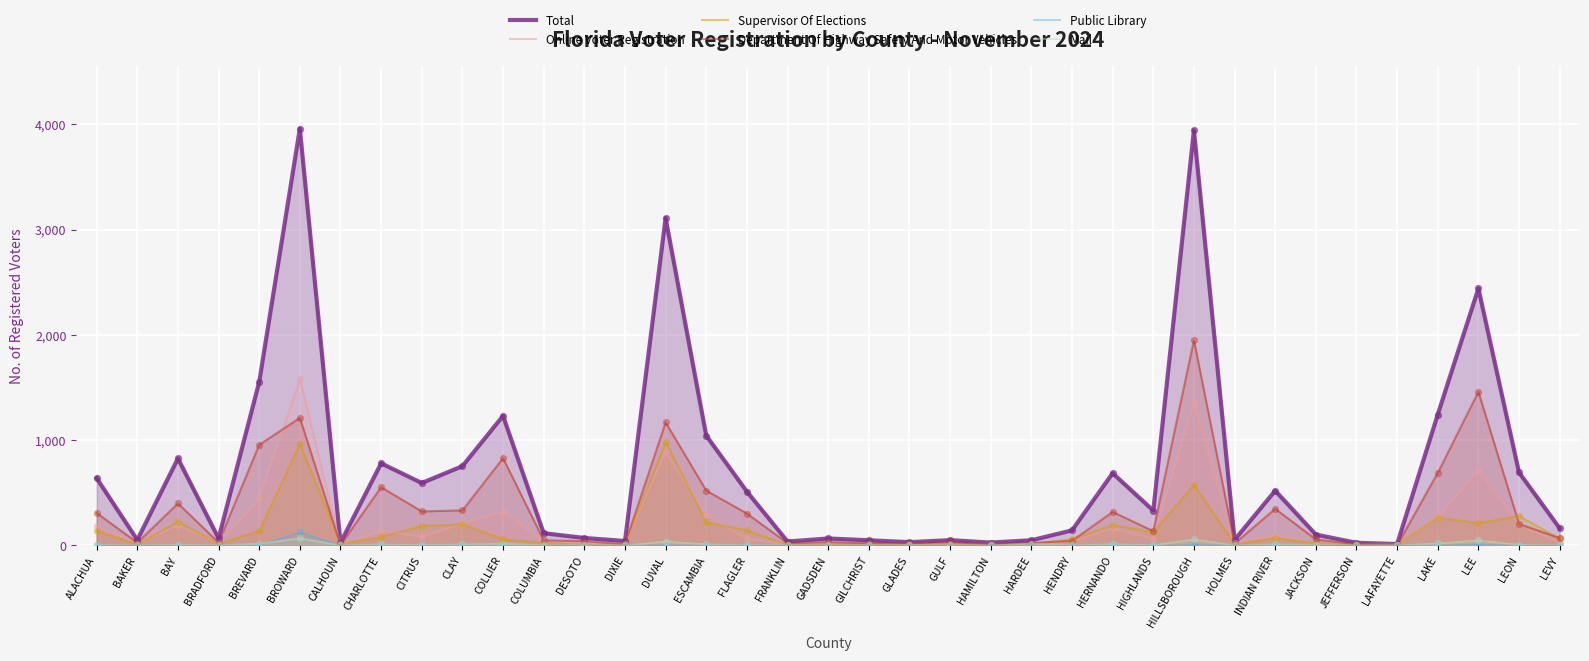

Which series has the largest Y range (max minus min)?

Total